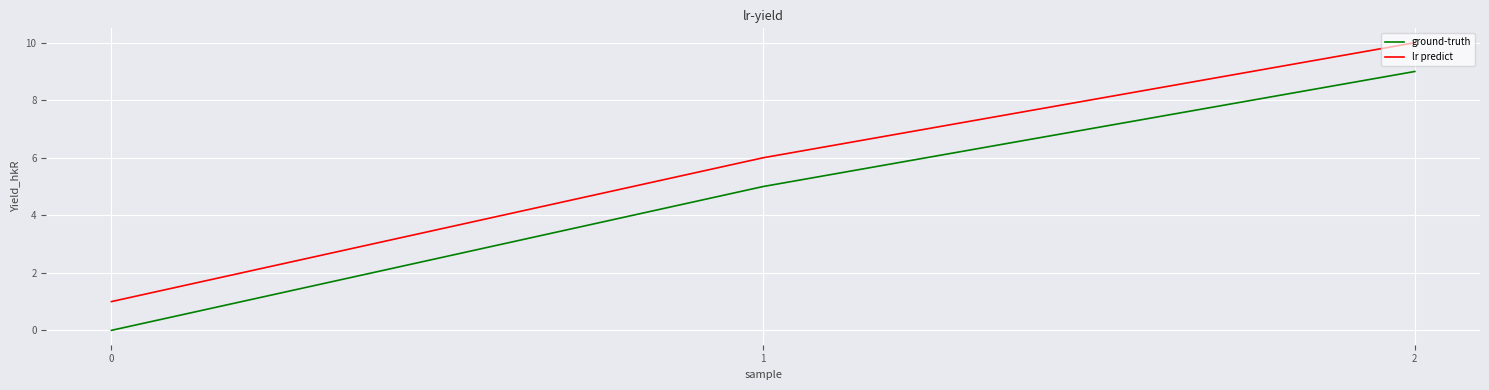

List the series in order of their overall mean, lowest first.

ground-truth, lr predict